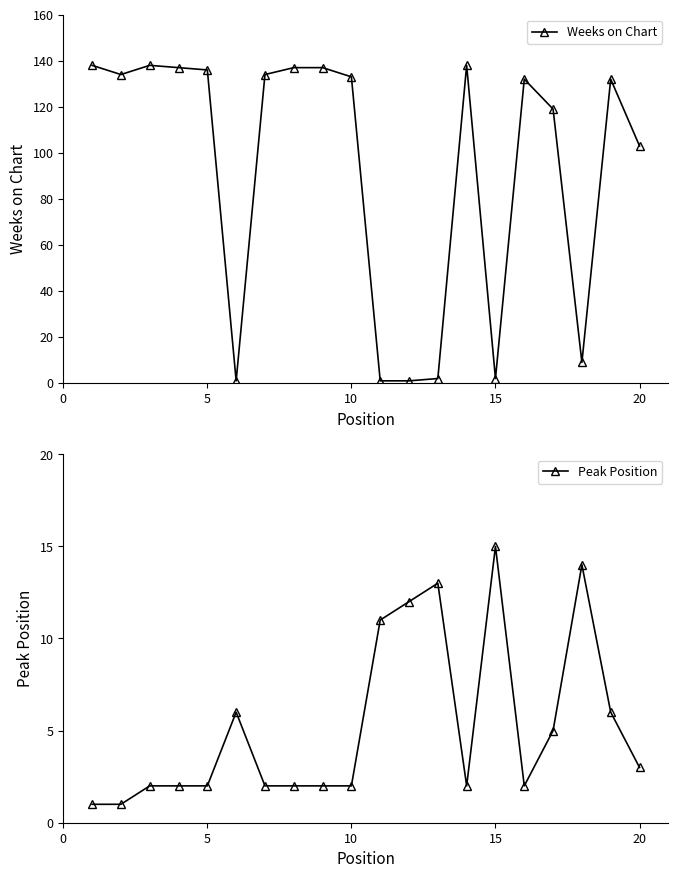

How many lines are shown in the chart?

2